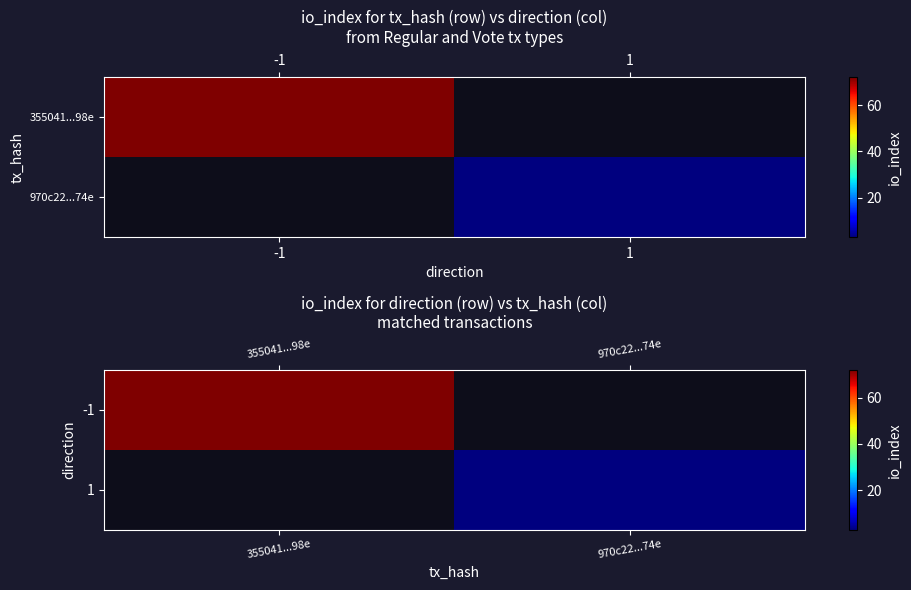

The -1 series shows 72.0 at 355041...98e. True or false?

True